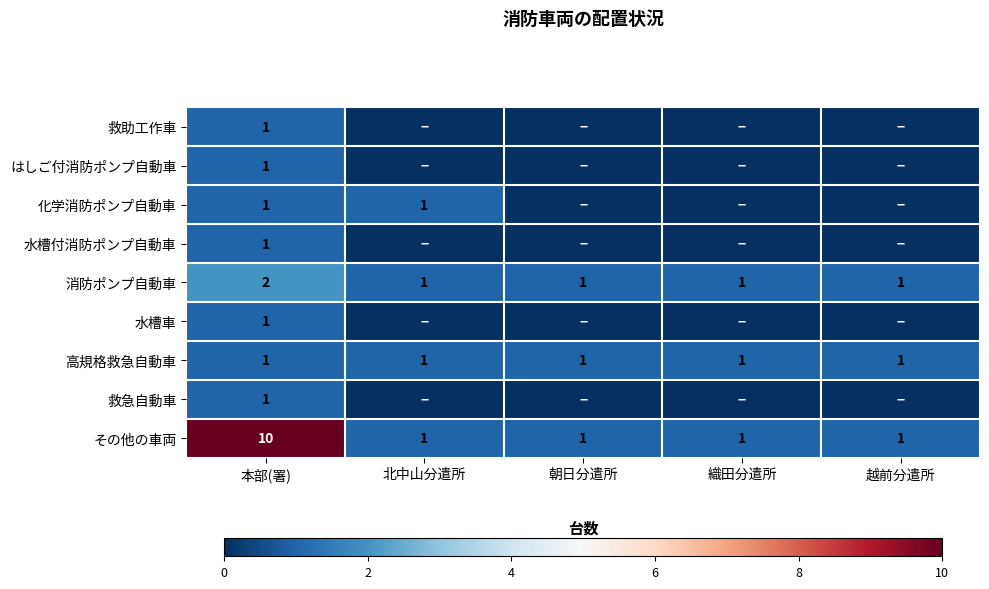

What is the maximum value shown in the chart?

10